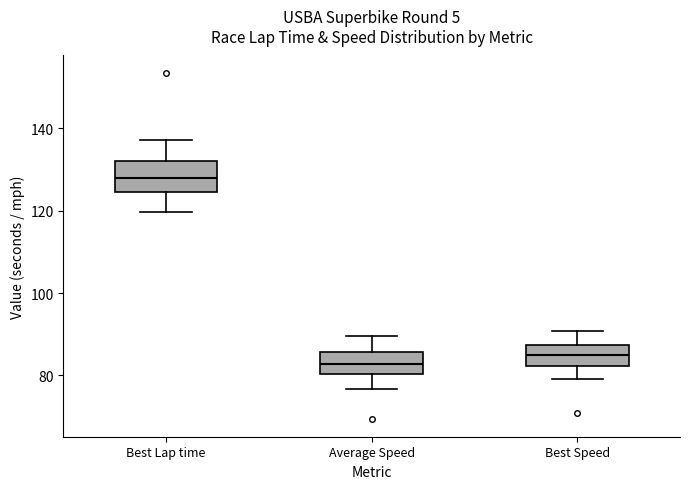

Which box's median line is the highest?

Best Lap time